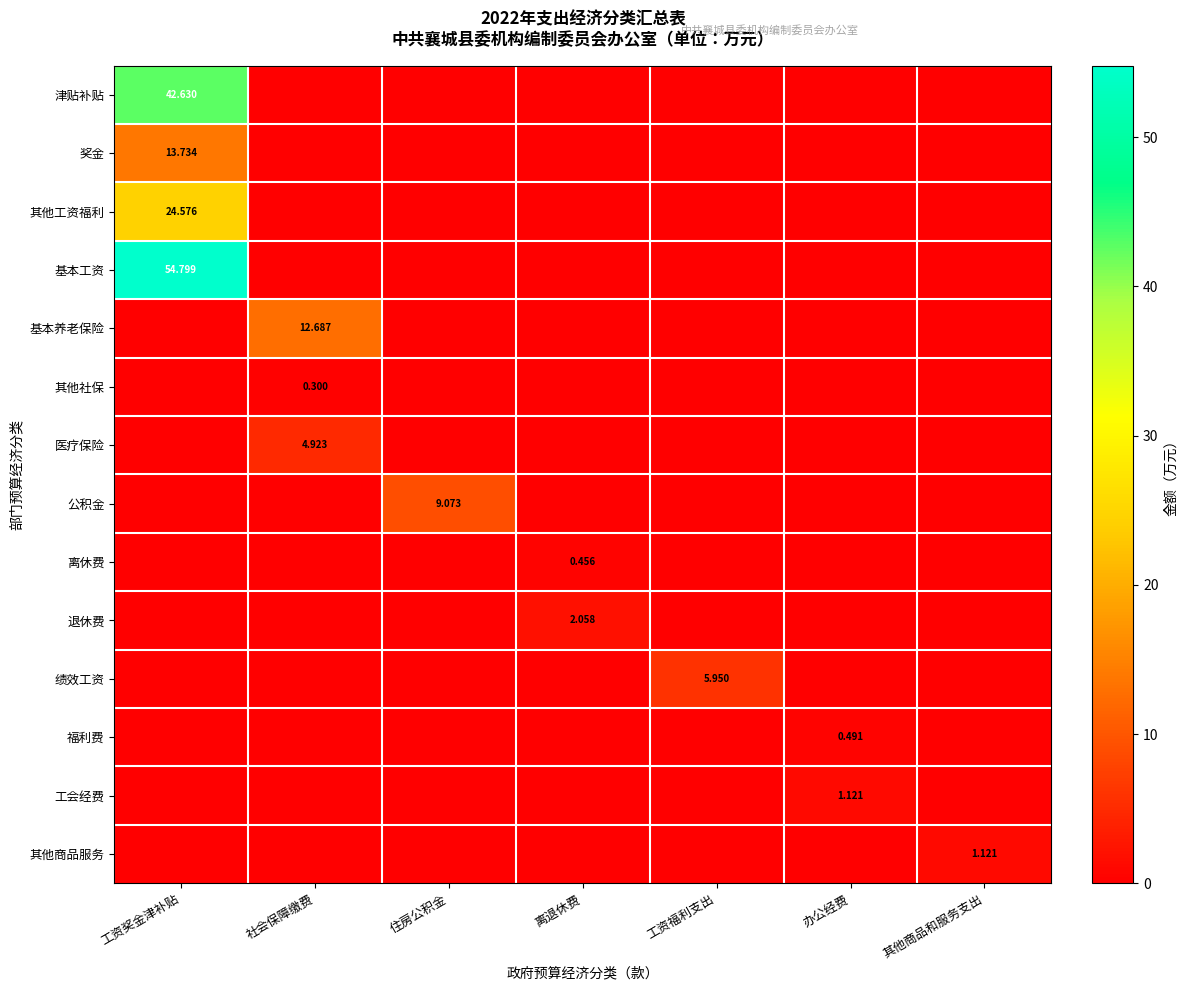

At how many categories does at least one series exceed 10?

2